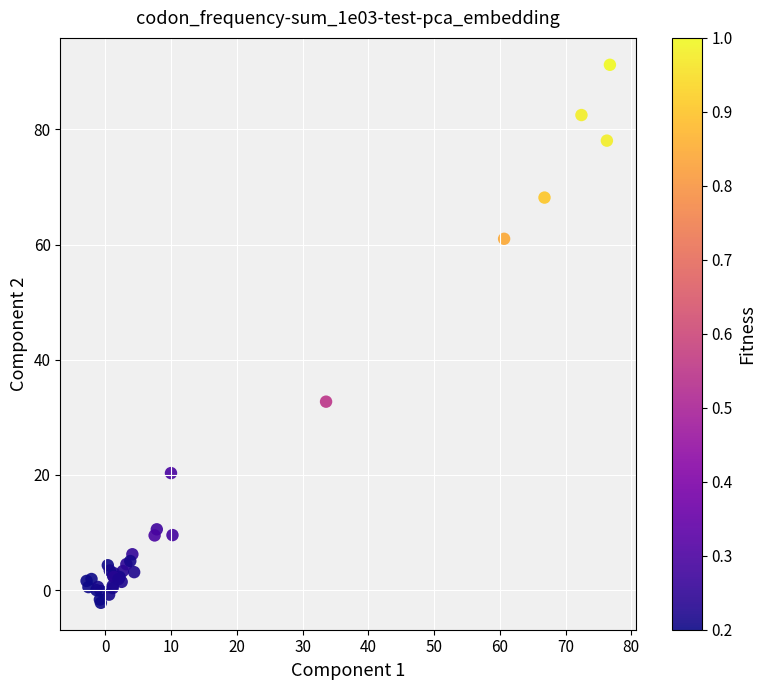

What Y value in the scatter plot is closest to 44?

32.7